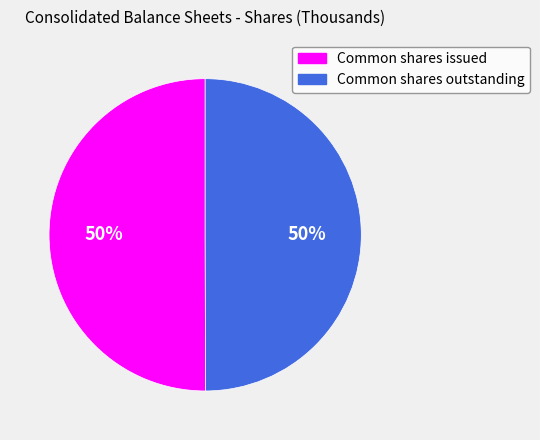

The Common shares issued slice represents 60% of the pie. True or false?

False